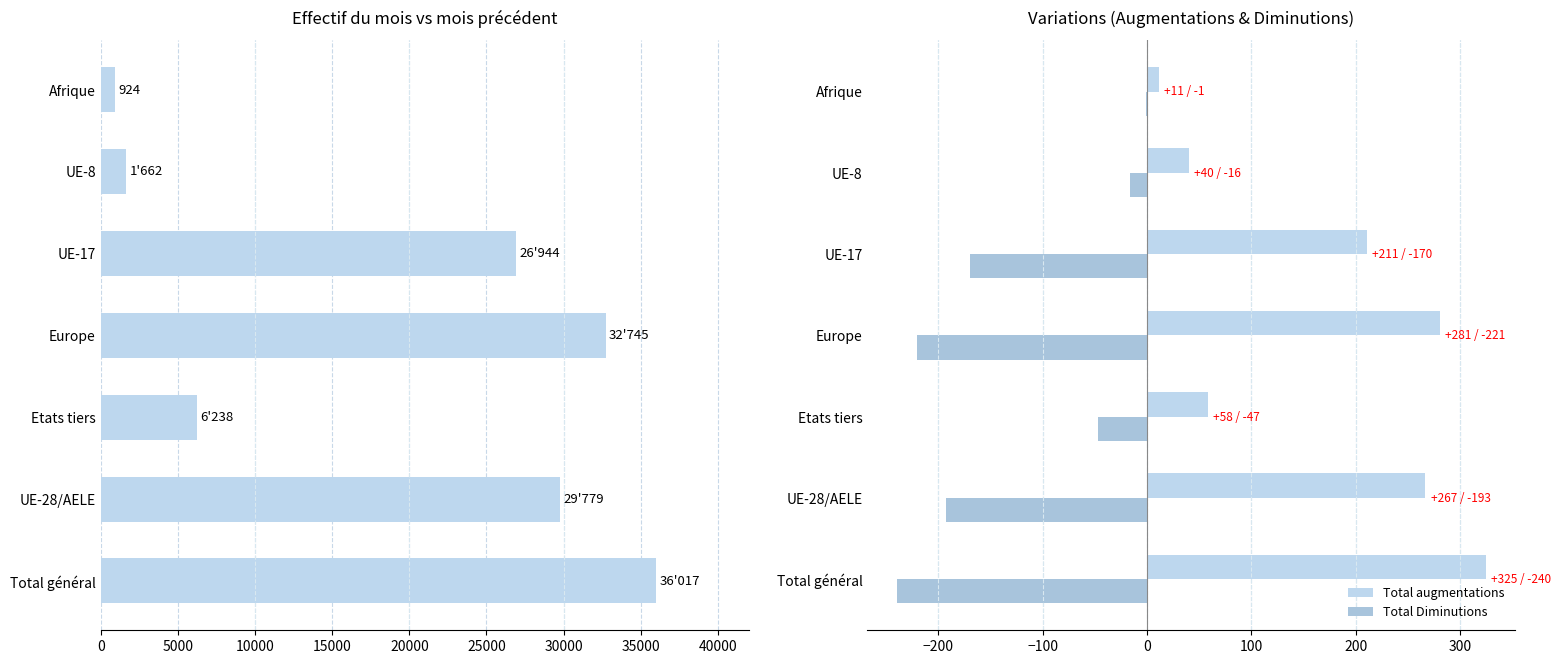

What is the sum of all Effectif du mois considéré values?

134309